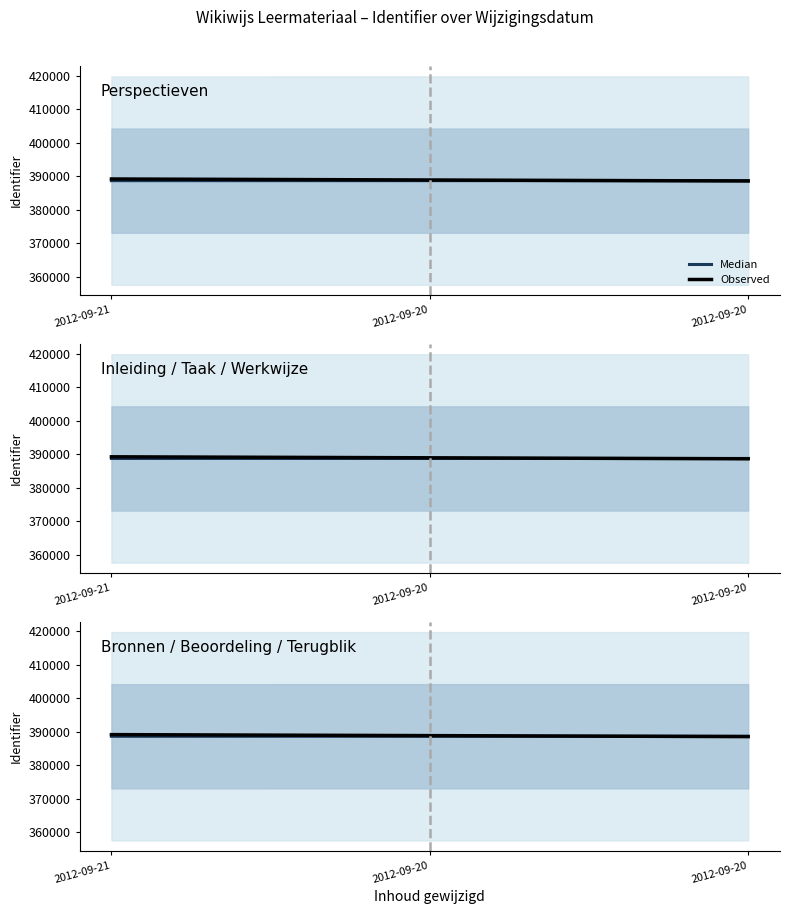

At which label does Observed reach its peak?

2012-09-21